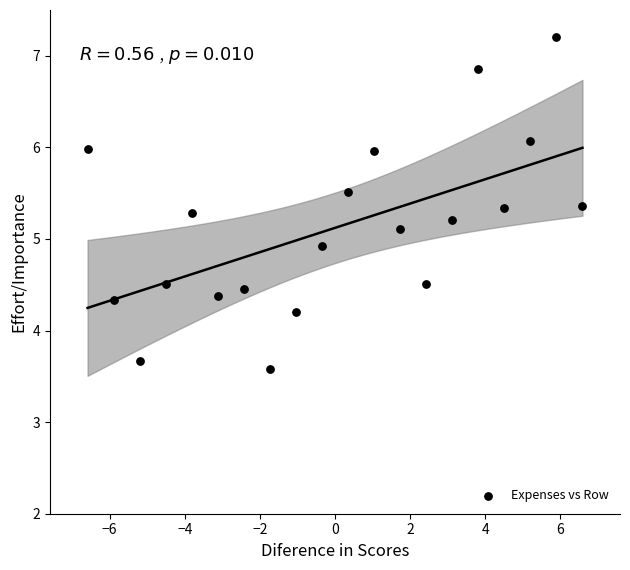

What is the range of Y values (max minus min)?

3.6